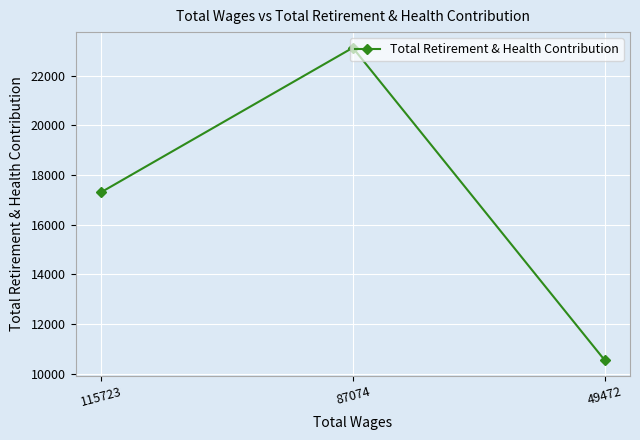

What is the change in value from 115723 to 49472?

-6761